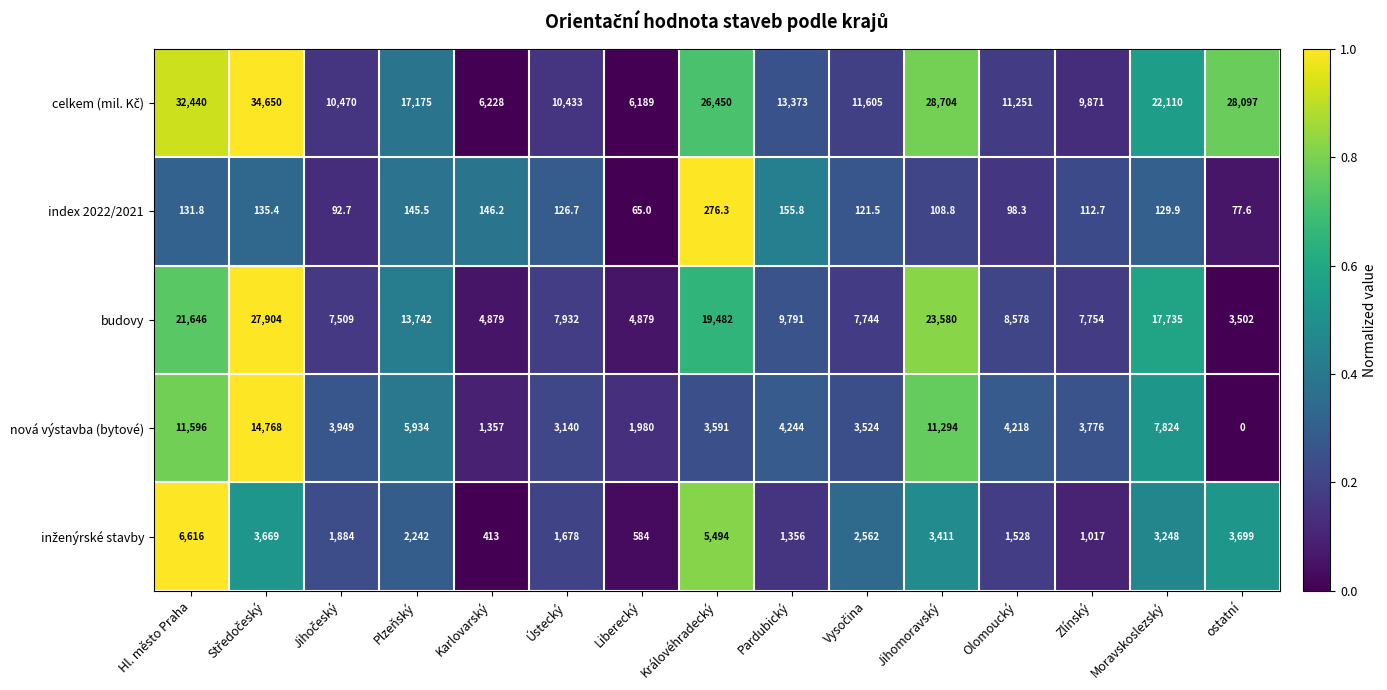

What is the difference between the index 2022/2021 values at Liberecký and Zlínský?

47.7